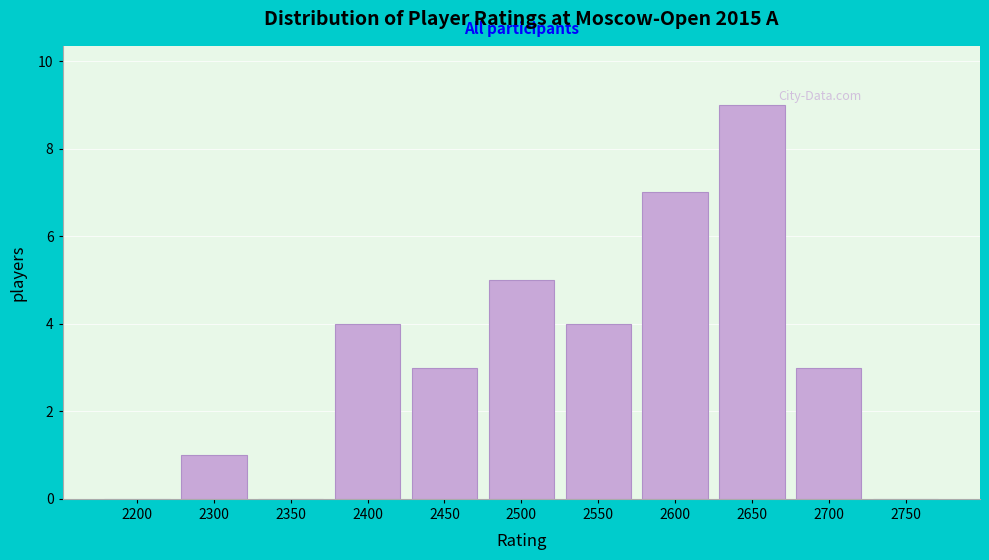

Reading left to right, transcribe all the data shown in this chart.

2200=0	2300=1	2350=0	2400=4	2450=3	2500=5	2550=4	2600=7	2650=9	2700=3	2750=0